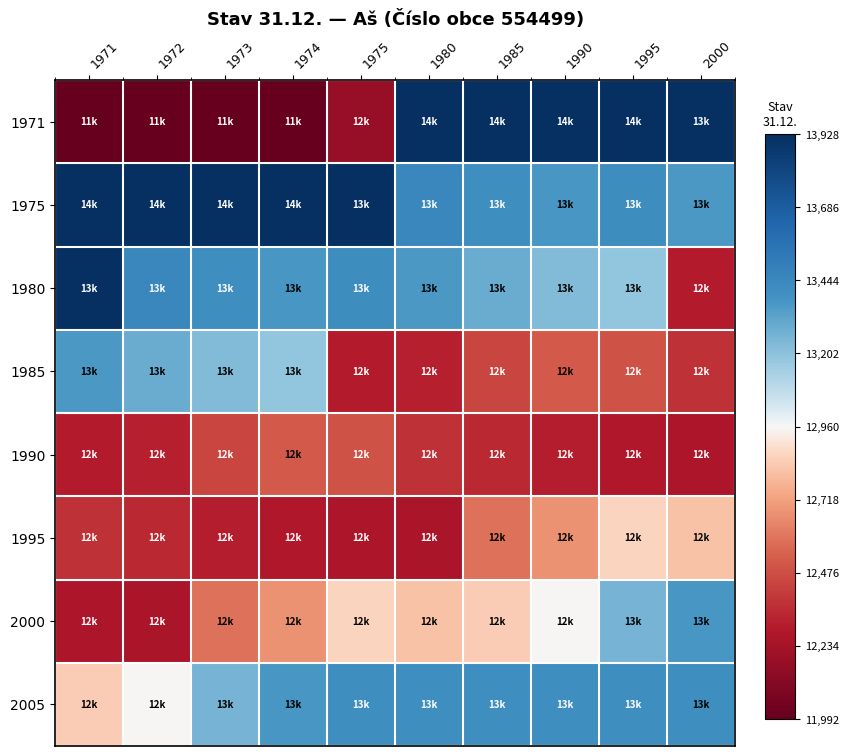

What is the greatest value displayed?

1.5